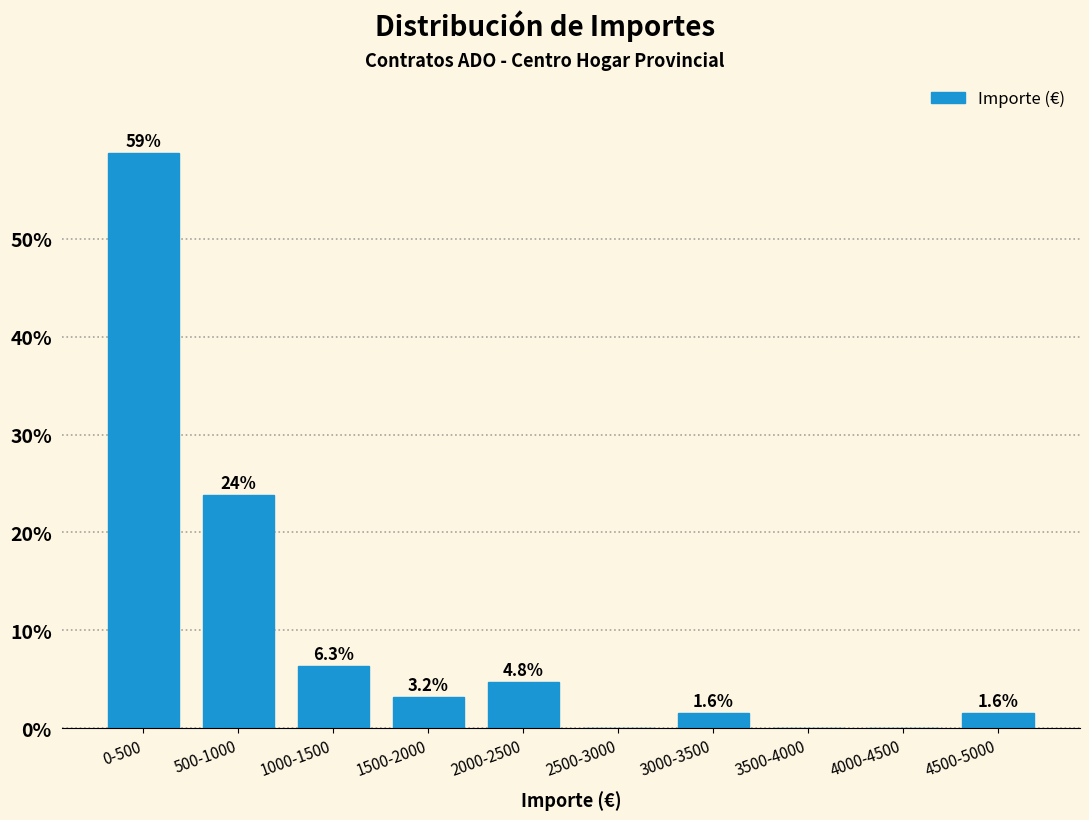

Reading left to right, transcribe all the data shown in this chart.

0-500=58.7	500-1000=23.8	1000-1500=6.3	1500-2000=3.2	2000-2500=4.8	2500-3000=0.0	3000-3500=1.6	3500-4000=0.0	4000-4500=0.0	4500-5000=1.6